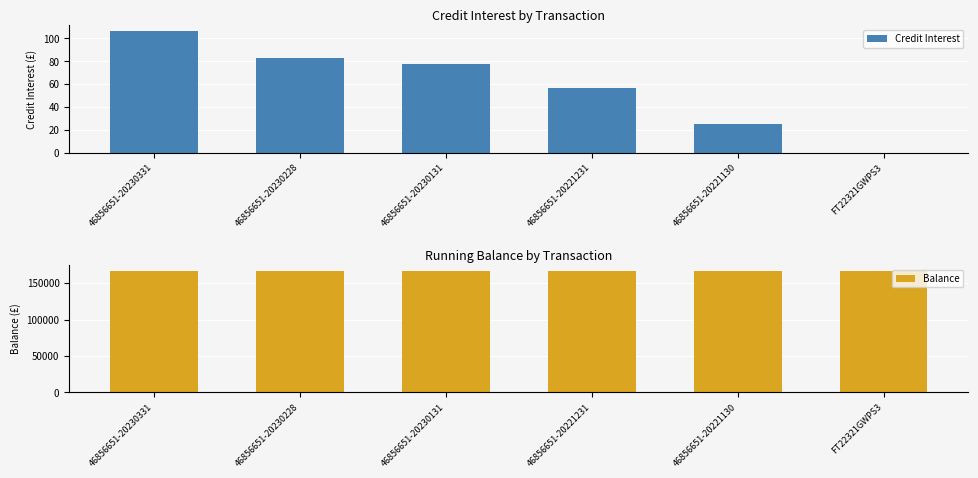

Which series changed the most between 46856651-20230228 and 46856651-20221231?

Balance